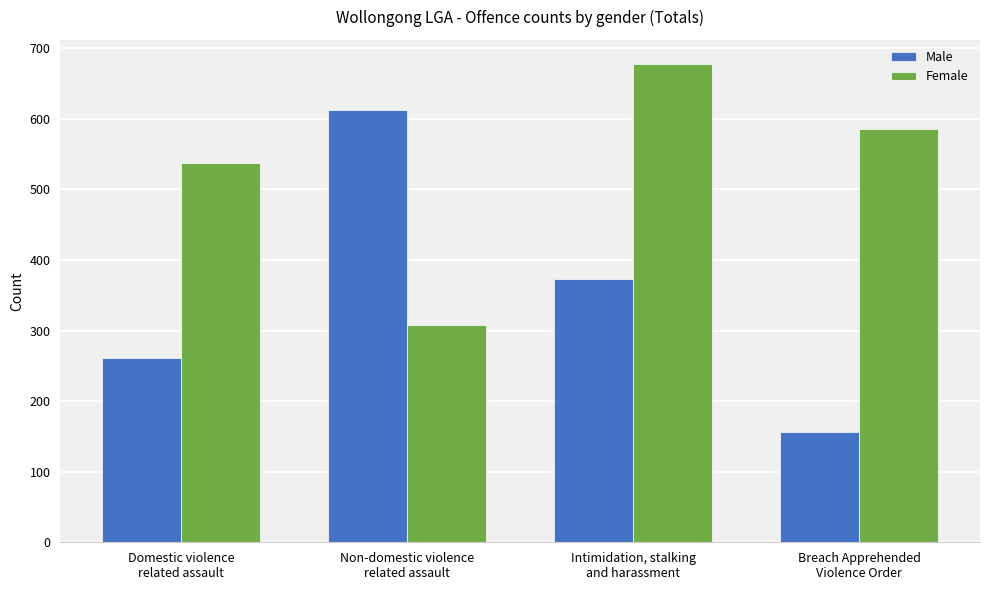

Reading left to right, what are all the values shown in this chart?

Male: Domestic violence
related assault=261	Non-domestic violence
related assault=612	Intimidation, stalking
and harassment=373	Breach Apprehended
Violence Order=156
Female: Domestic violence
related assault=538	Non-domestic violence
related assault=308	Intimidation, stalking
and harassment=678	Breach Apprehended
Violence Order=586